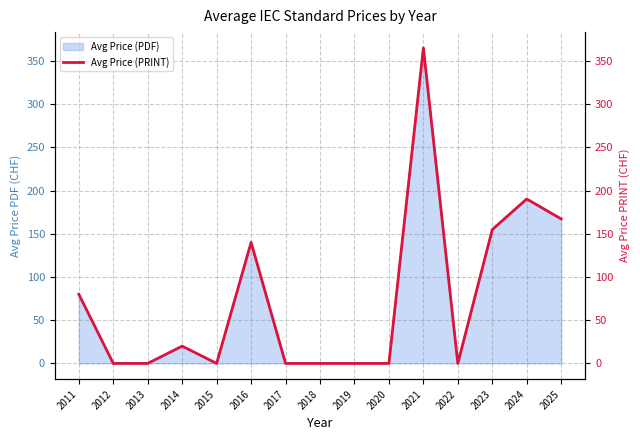

How many data points does each series have?

15